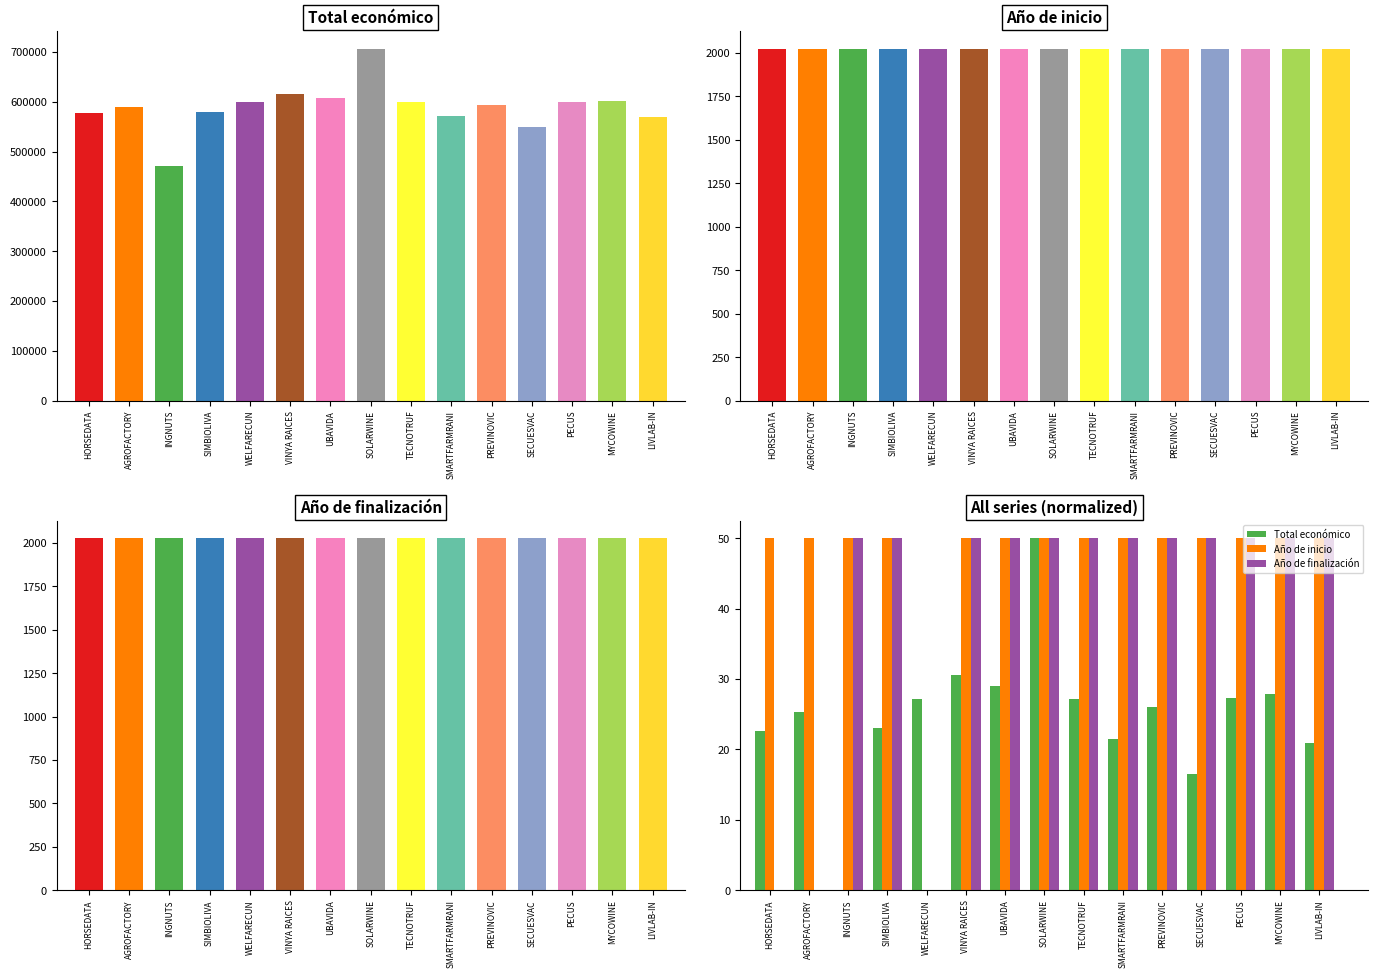

What is the sum of all Año de inicio values?

700.0